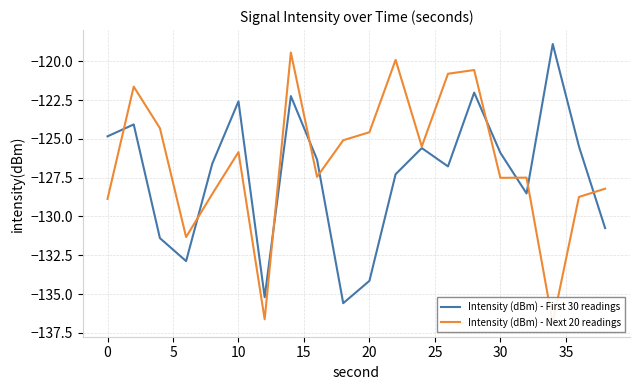

Does the chart have visible grid lines?

Yes